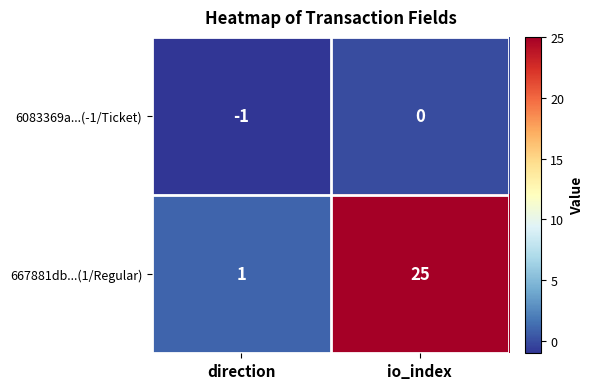

Is the value of 6083369a...(-1/Ticket) at io_index greater than the value of 667881db...(1/Regular) at direction?

No